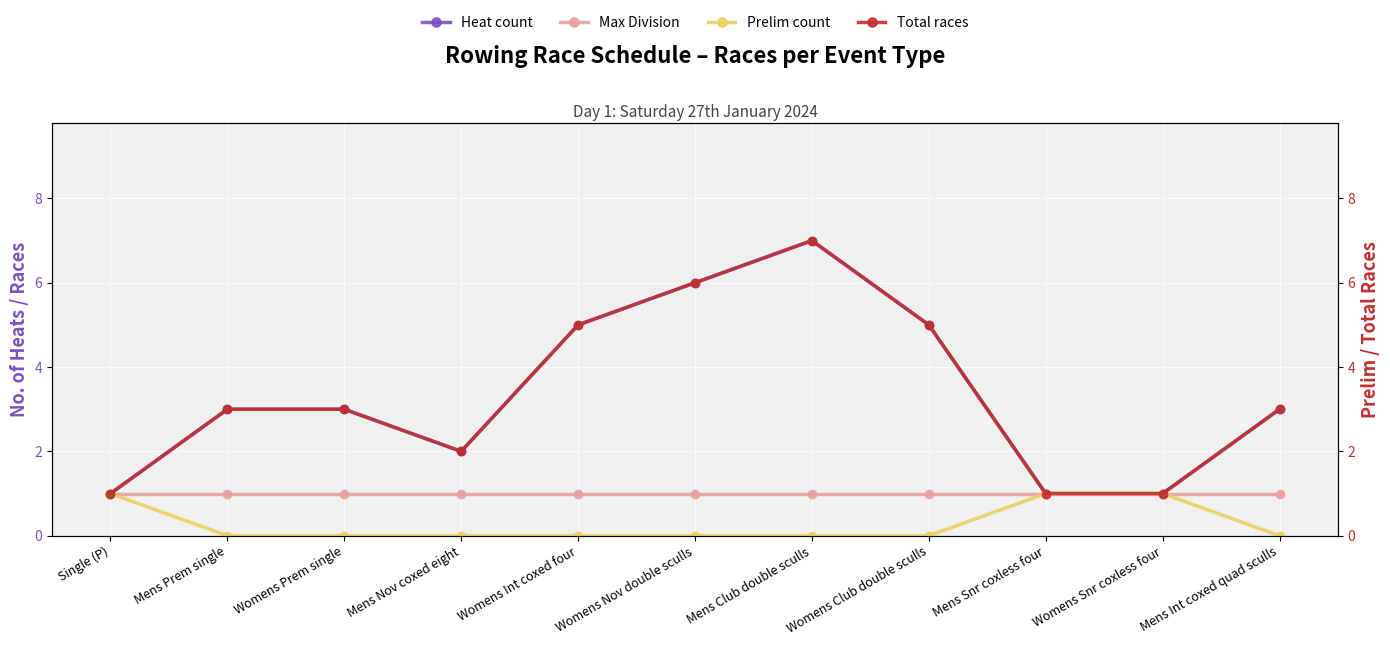

Does the chart display data point markers on the line(s)?

Yes